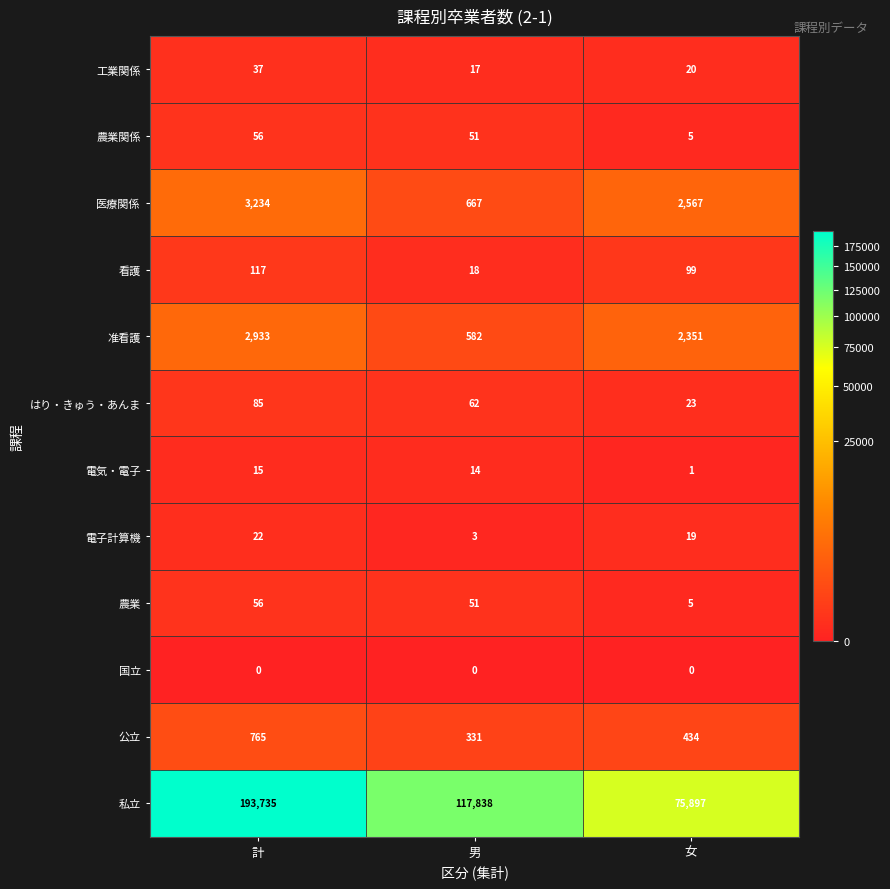

List the labels in order of 農業 value, smallest first.

女, 男, 計